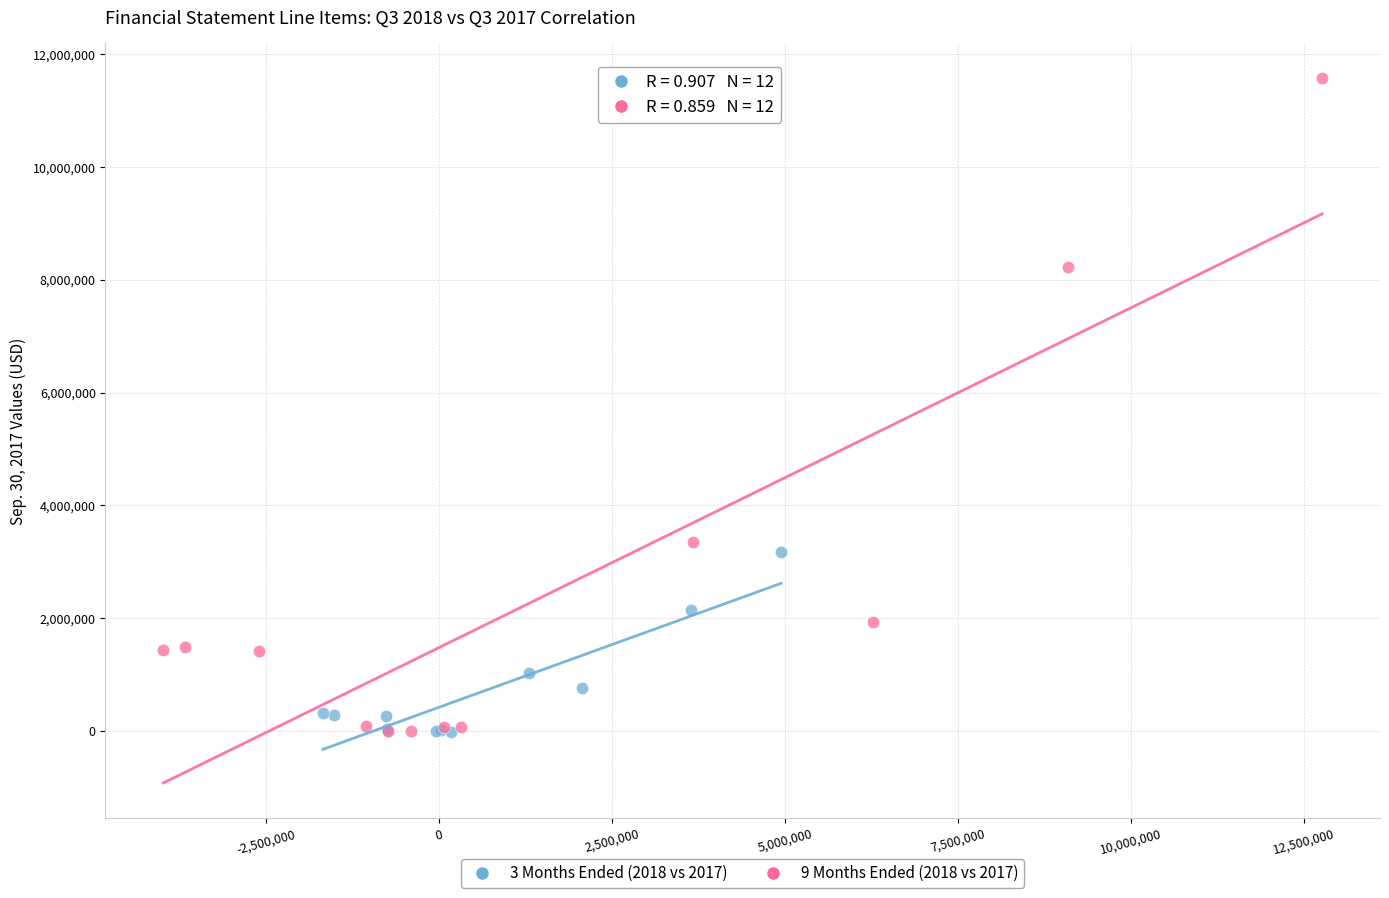

Which series contains the highest Y value?

9 Months Ended (2018 vs 2017)